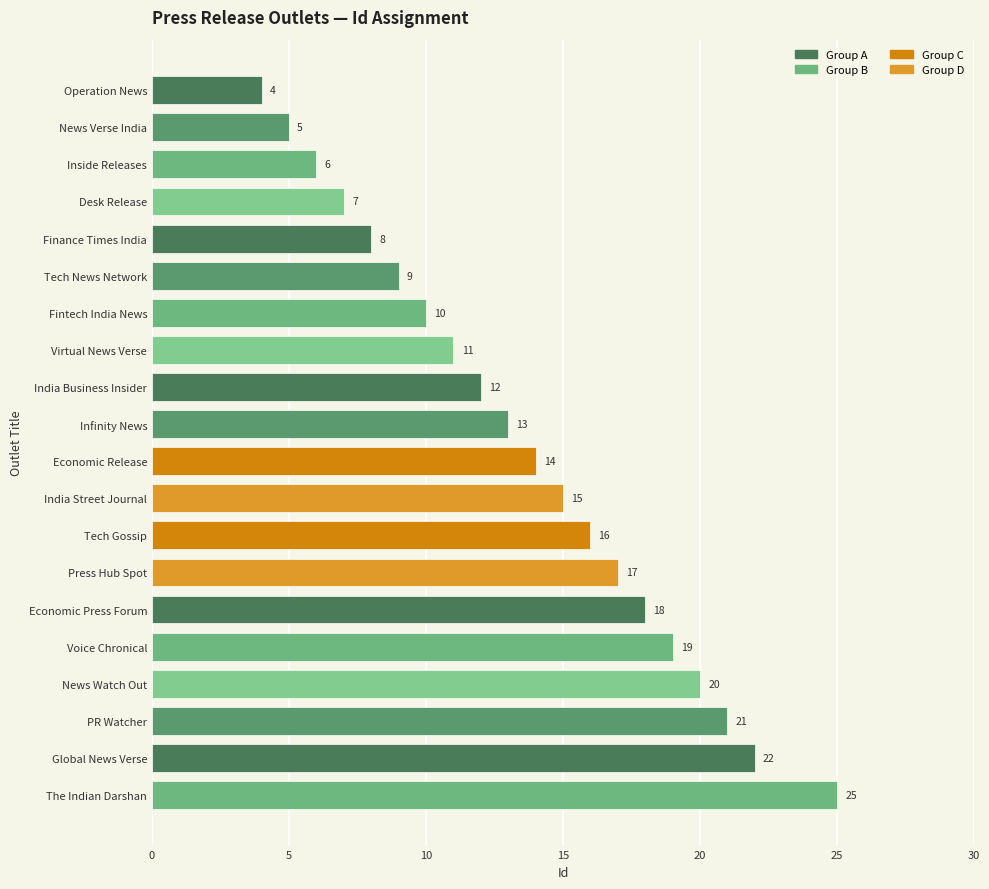

Rank the categories by value from lowest to highest.

Operation News, News Verse India, Inside Releases, Desk Release, Finance Times India, Tech News Network, Fintech India News, Virtual News Verse, India Business Insider, Infinity News, Economic Release, India Street Journal, Tech Gossip, Press Hub Spot, Economic Press Forum, Voice Chronical, News Watch Out, PR Watcher, Global News Verse, The Indian Darshan